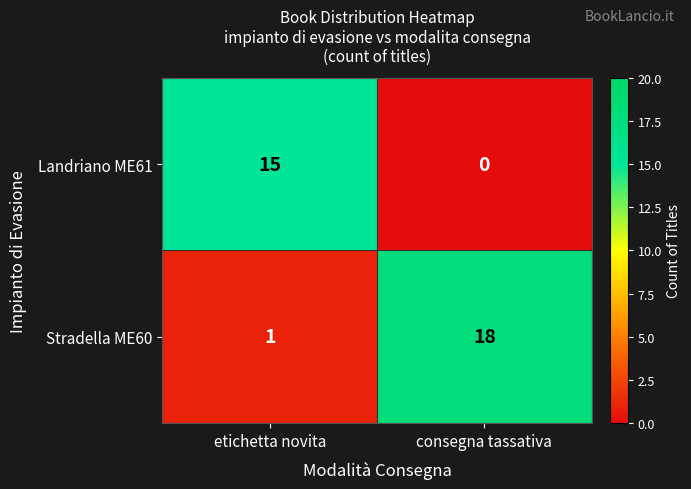

What is the highest value of the Stradella ME60 series?

18